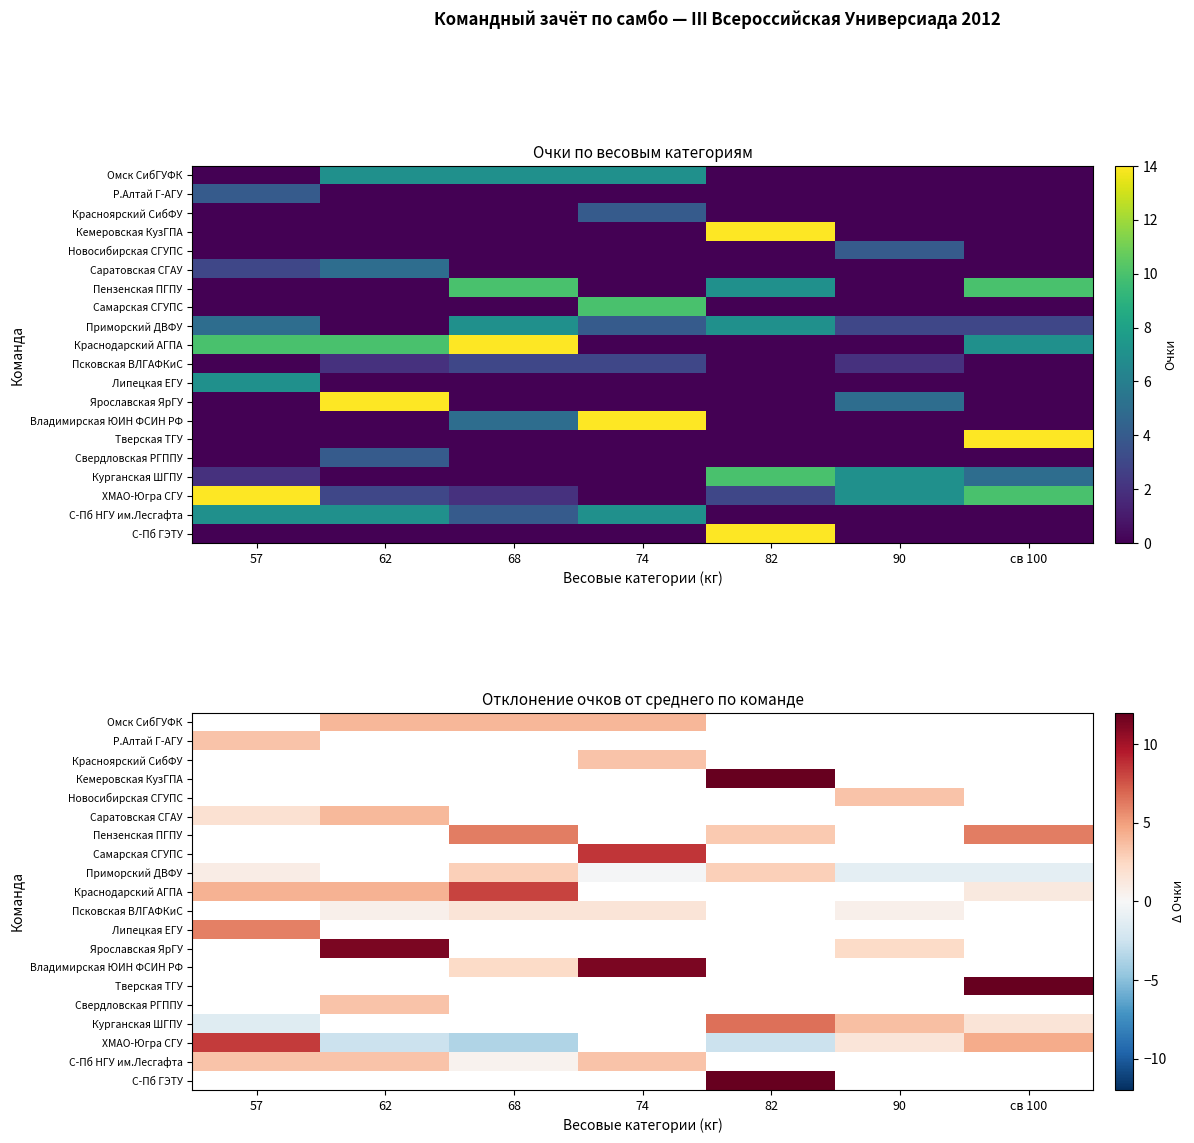

What is the highest value of the Саратовская СГАУ series?

3.9